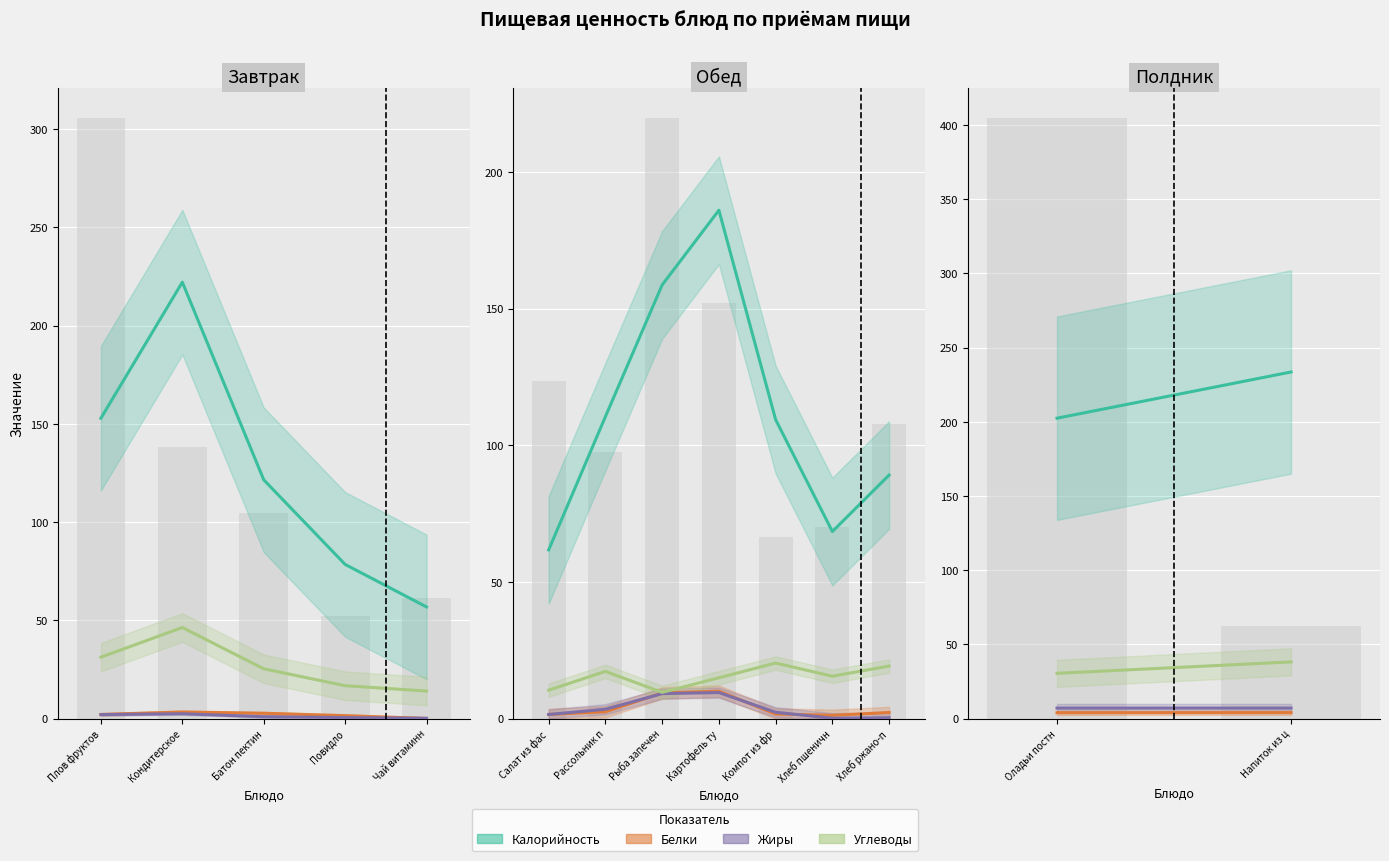

At how many categories does at least one series exceed 63?

2